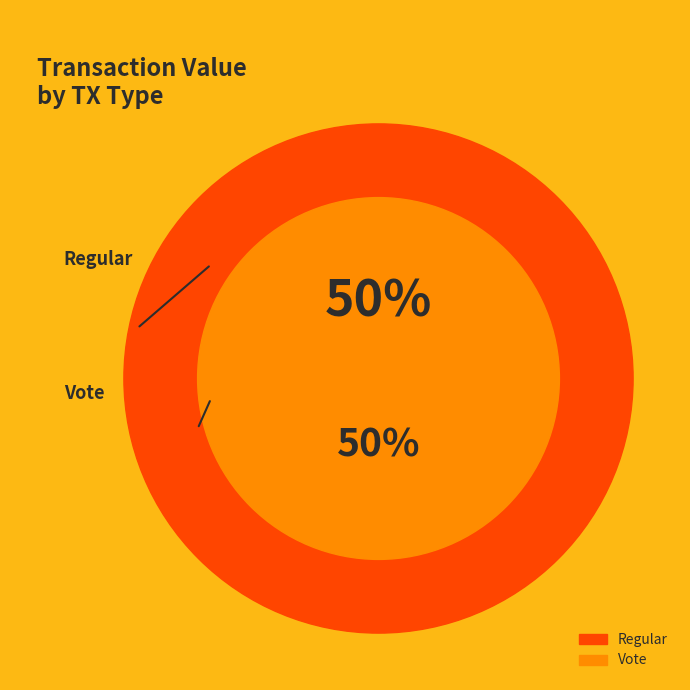

Is it true that Vote is 100% of the pie?

True